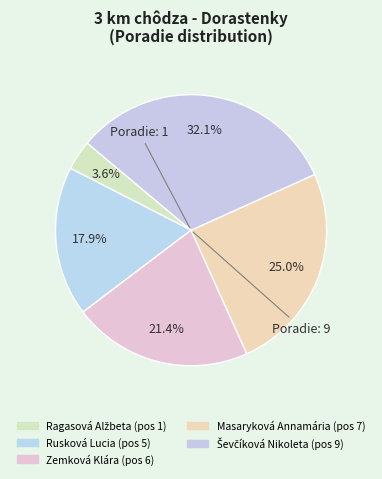

What is the smallest slice in the pie chart?

Ragasová Alžbeta